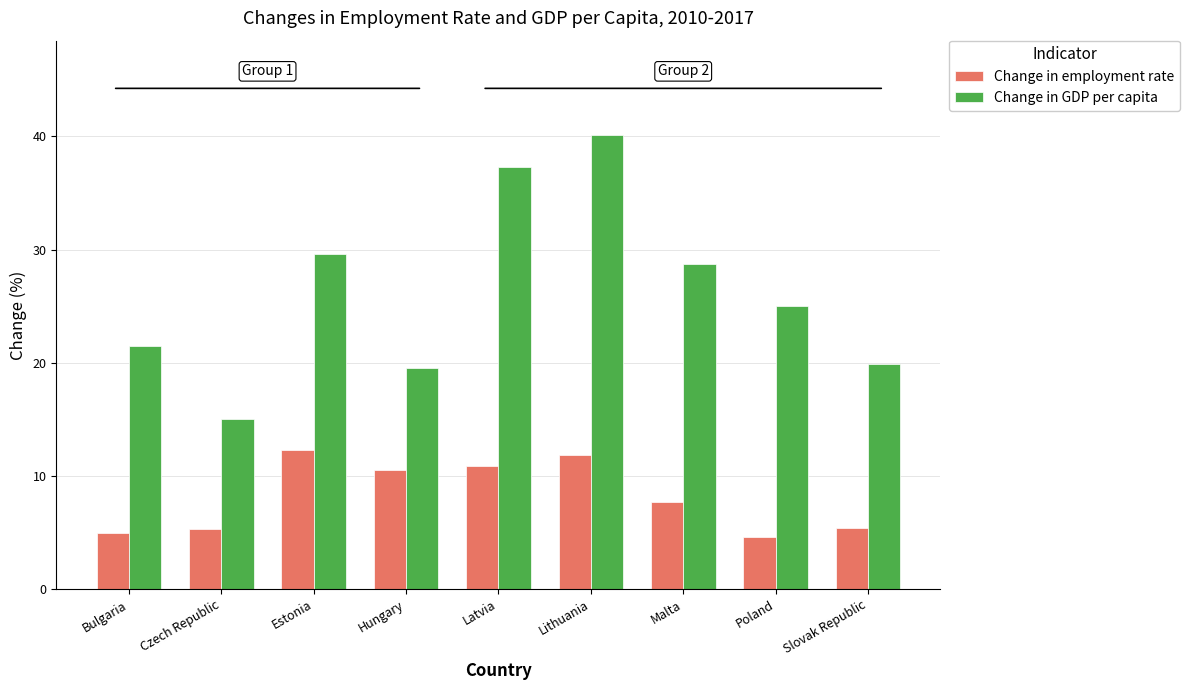

What value does the Change in employment rate series have at Lithuania?

11.9